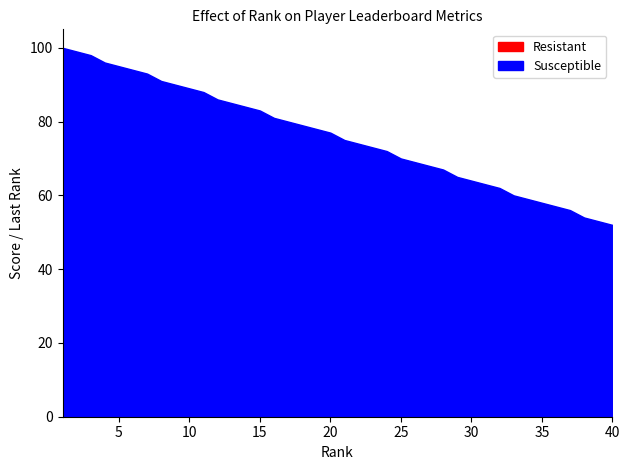

Is it true that Resistant equals 31 at 35?

True